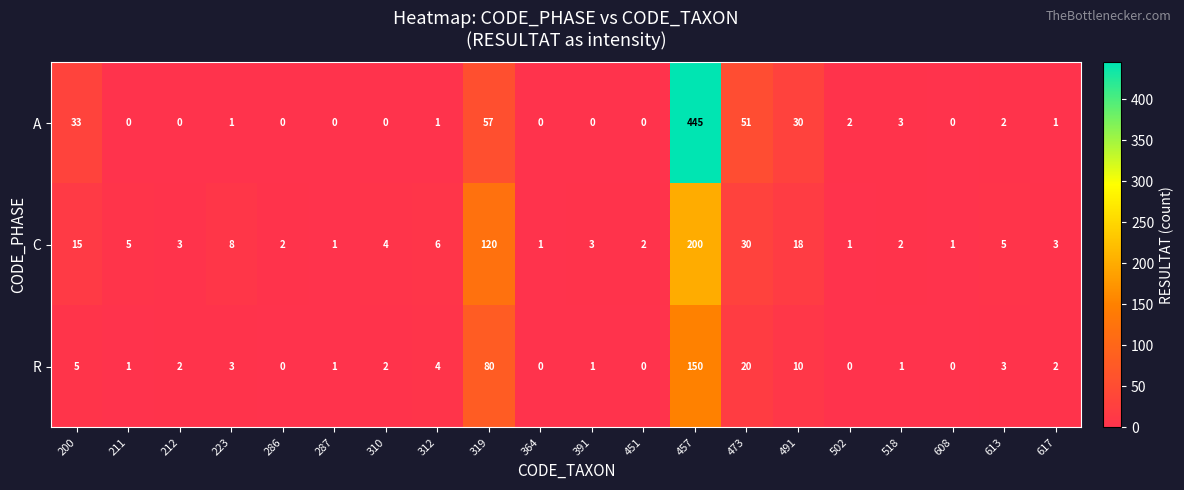

List the series in order of their overall mean, lowest first.

R, C, A